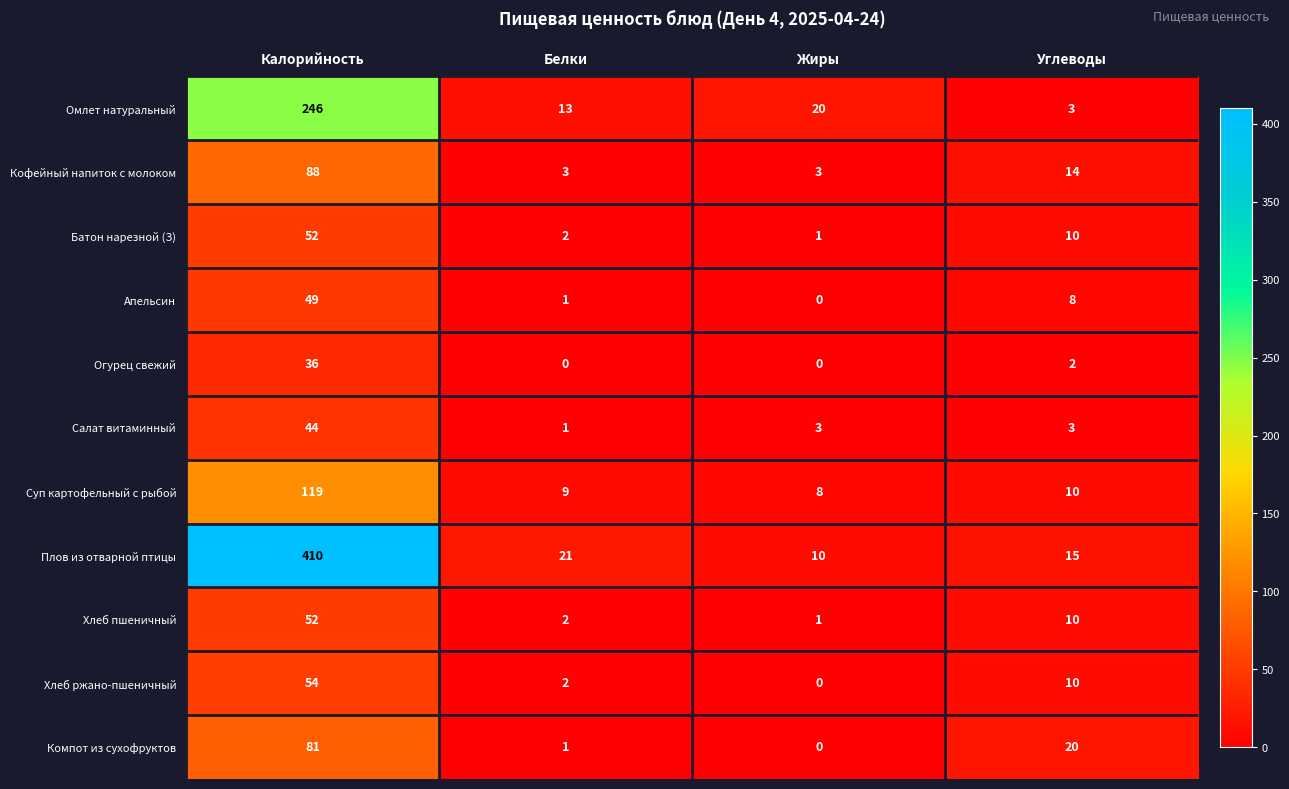

What is the difference between the maximum and minimum values in the Омлет натуральный series?

243